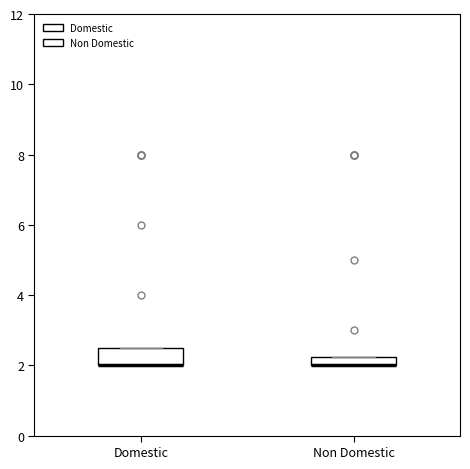

Comparing the boxes themselves (not the whiskers), which one is the tallest?

Domestic